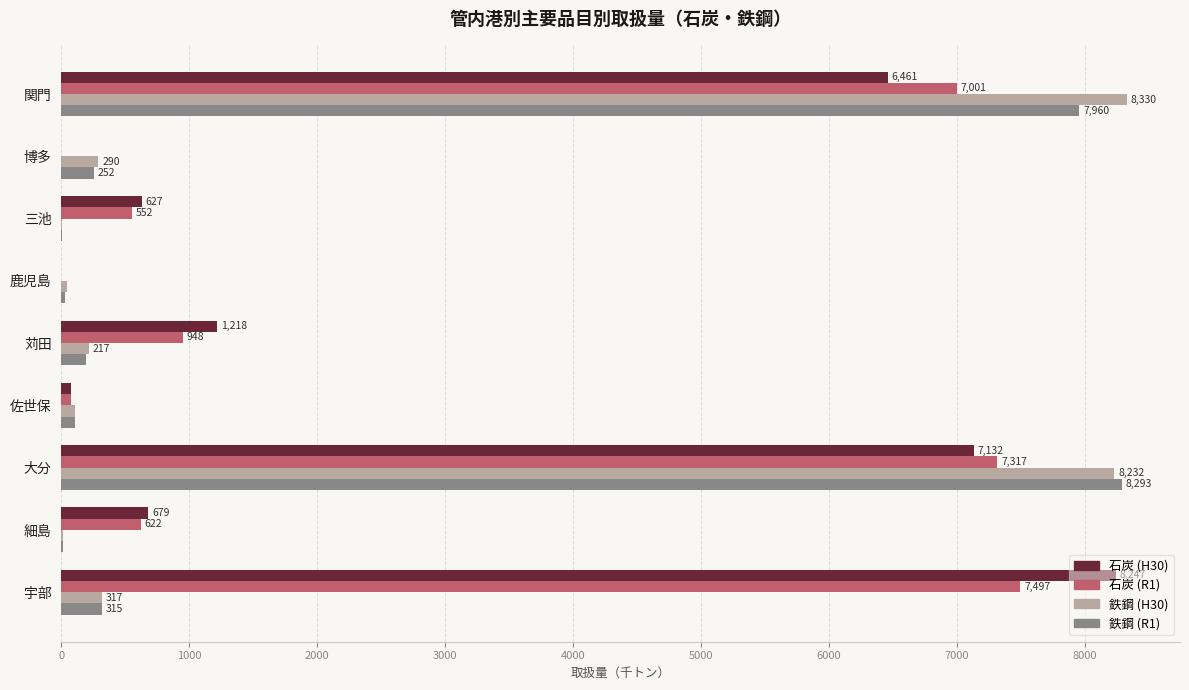

What is the maximum value shown in the chart?

8330